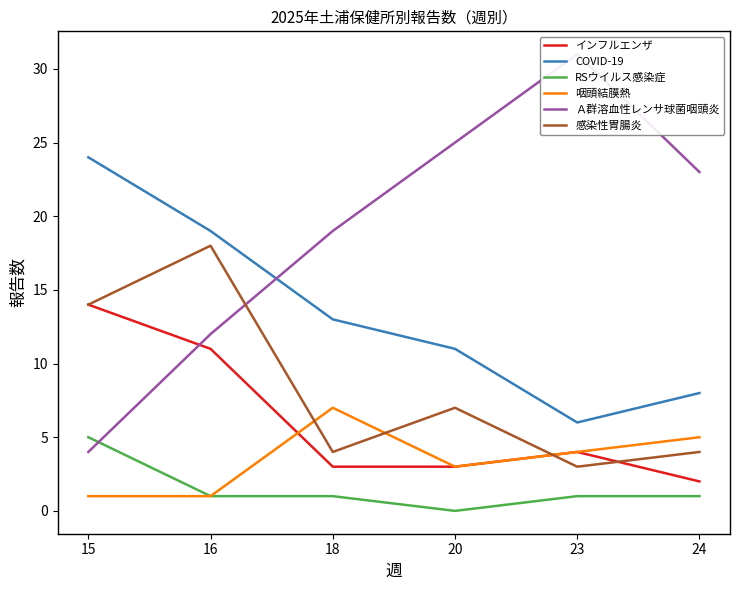

What are all the series names shown in the legend?

インフルエンザ, COVID-19, RSウイルス感染症, 咽頭結膜熱, Ａ群溶血性レンサ球菌咽頭炎, 感染性胃腸炎